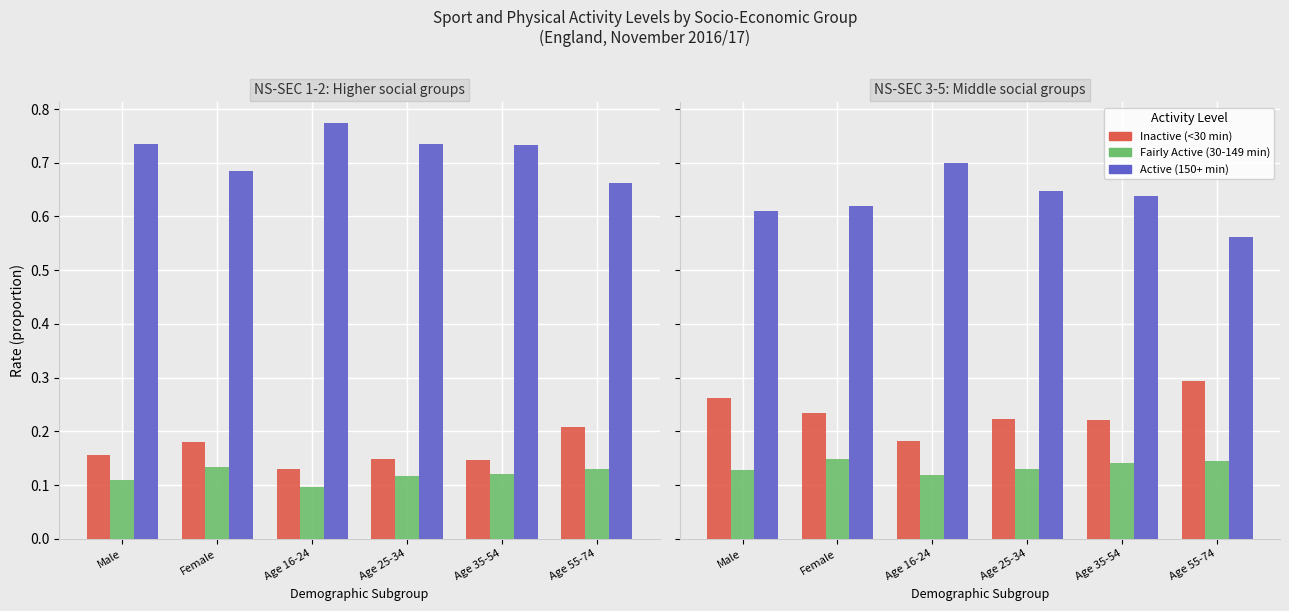

What are all the series names shown in the legend?

Inactive (<30 min), Fairly Active (30-149 min), Active (150+ min)